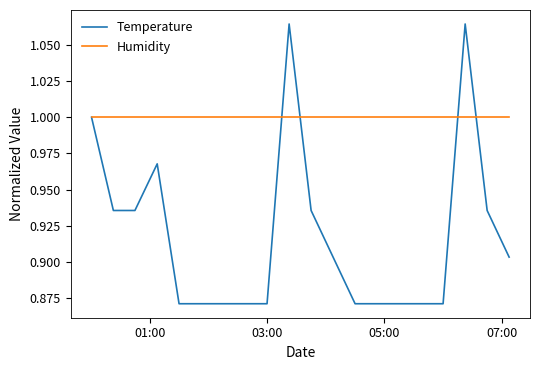

List the series in order of their overall mean, highest first.

Humidity, Temperature